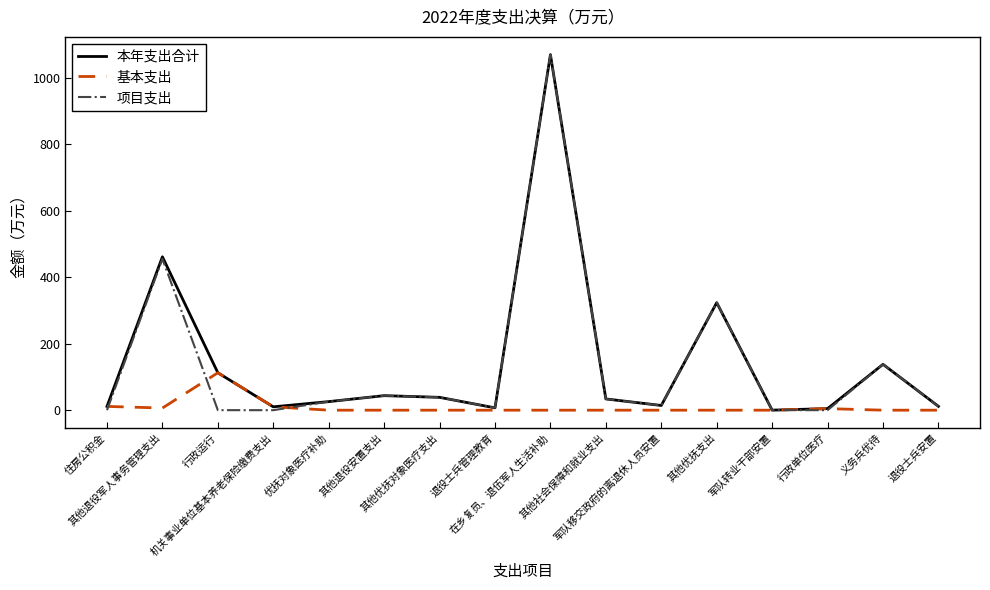

What is the greatest value displayed?

1070.0